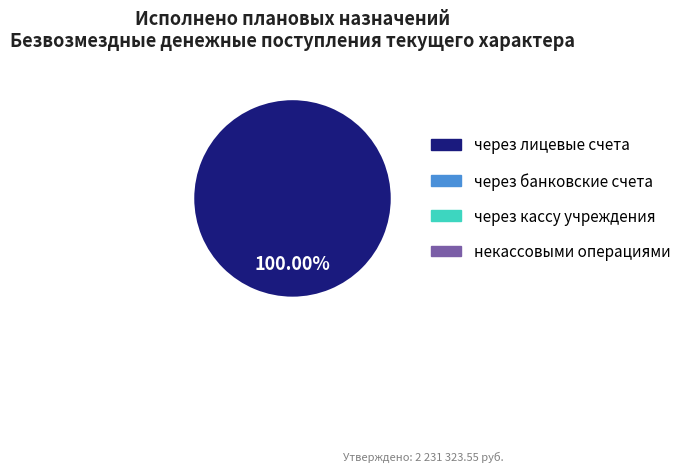

Is there a majority slice in this chart?

Yes